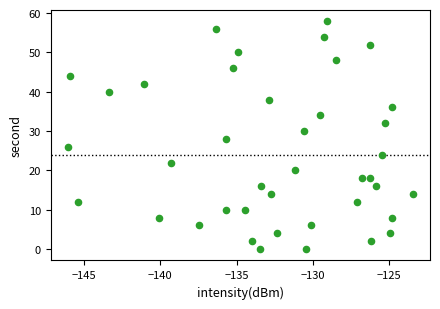

What is the range of Y values (max minus min)?

58